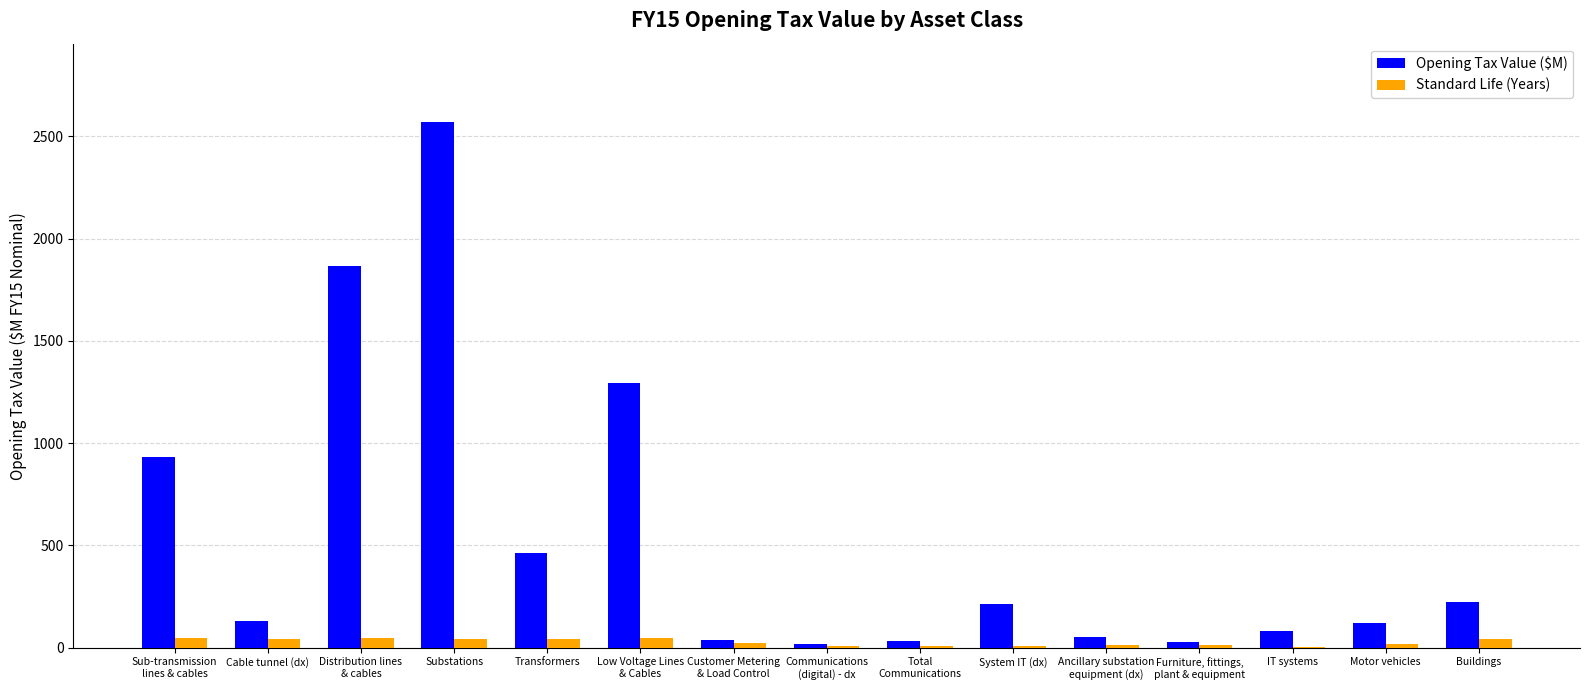

What is the total value across all series at Sub-transmission
lines & cables?

981.9